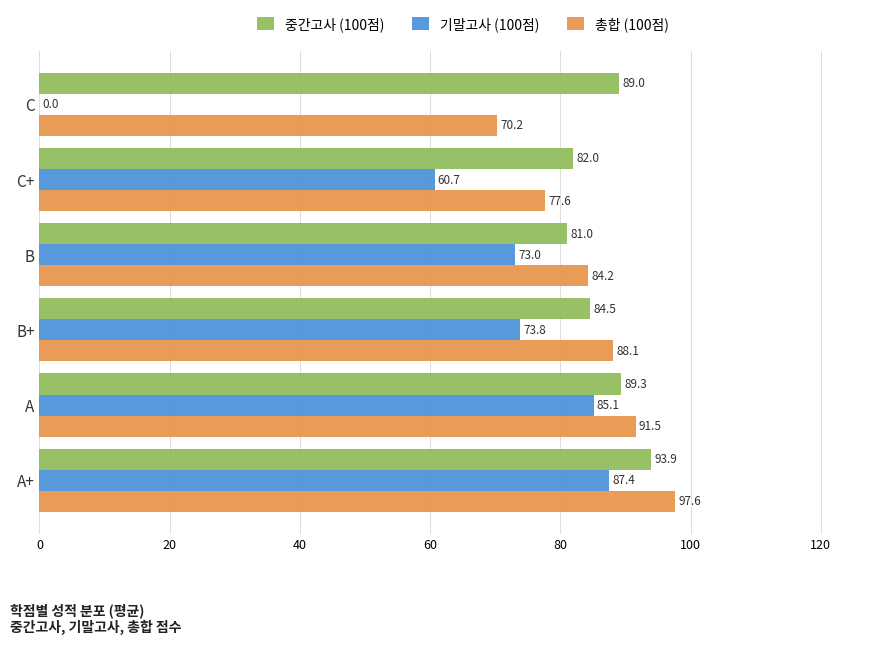

Where is 총합 (100점) nearest to the value 83?

B